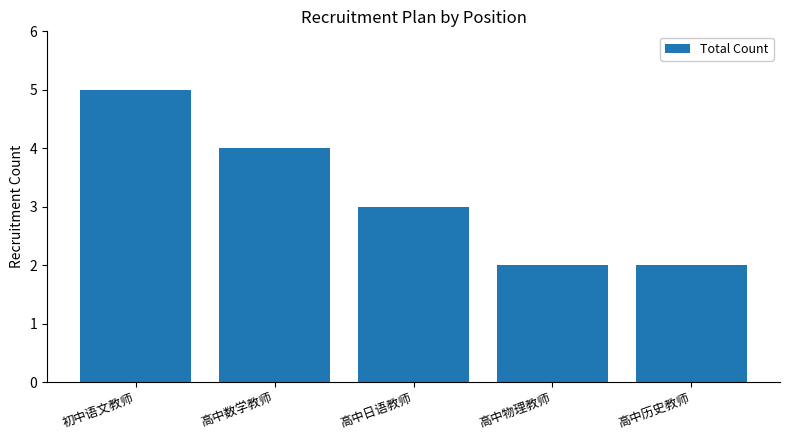

Where is the data nearest to the value 3?

高中日语教师